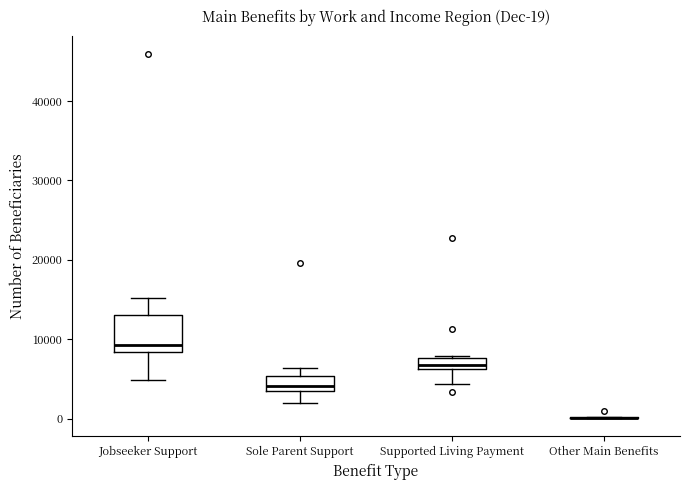

Comparing the boxes themselves (not the whiskers), which one is the tallest?

Jobseeker Support